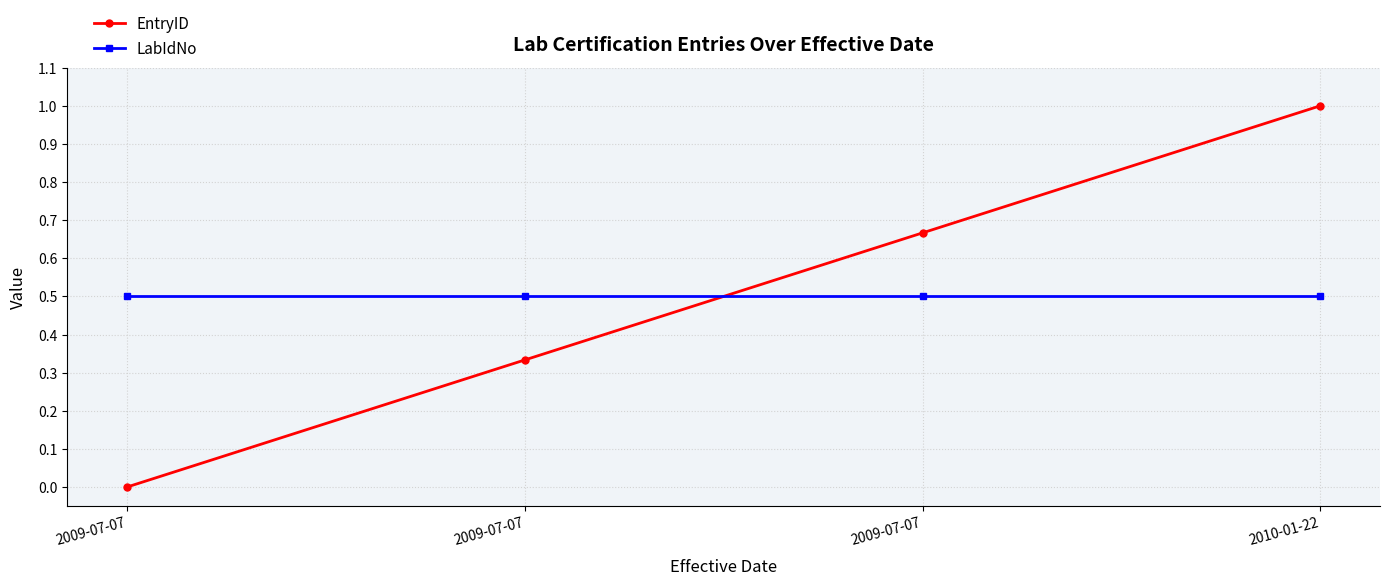

List the labels in order of EntryID value, largest first.

2010-01-22, 2009-07-07, 2009-07-07, 2009-07-07